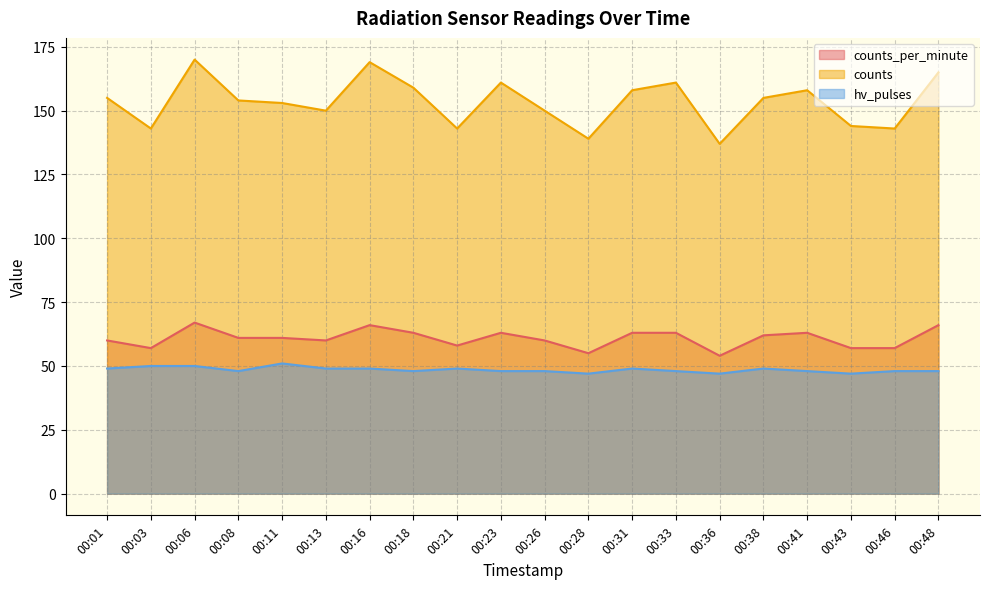

How many data points in counts are less than 155?

10